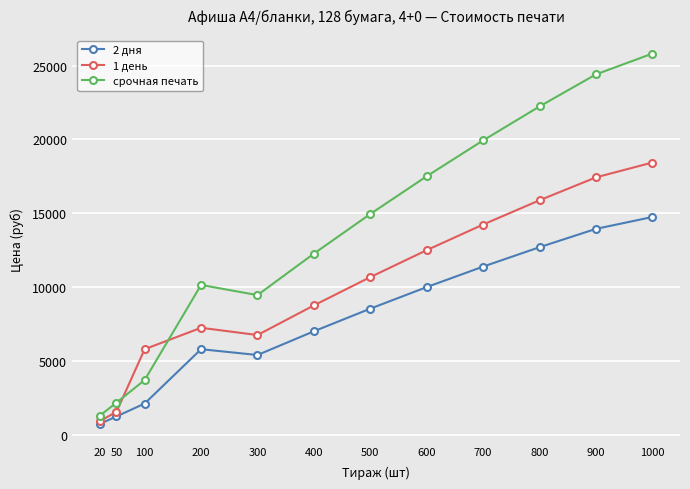

Is this an area chart (filled region under the line)?

No